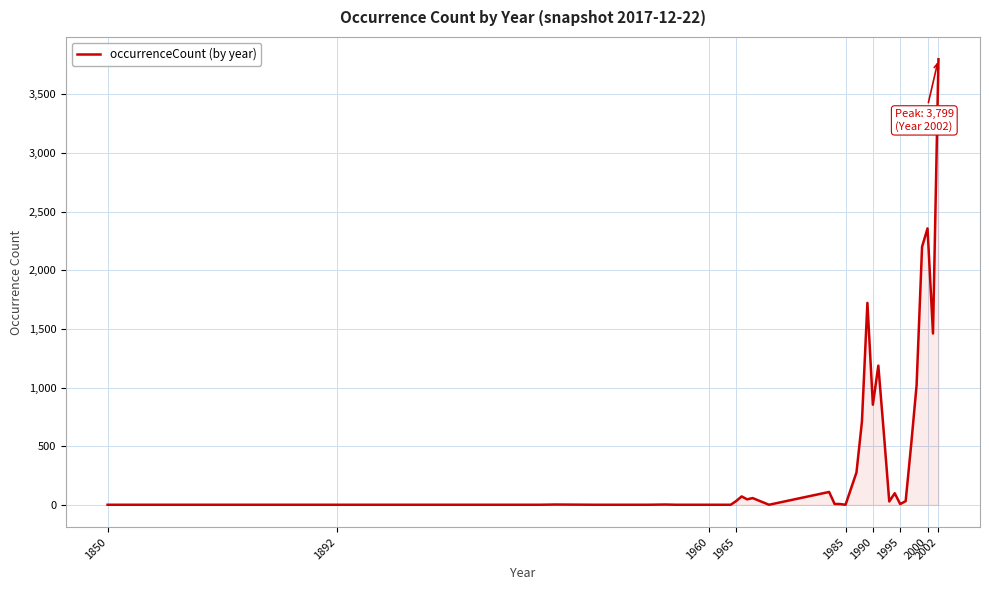

What is the maximum value shown in the chart?

3799